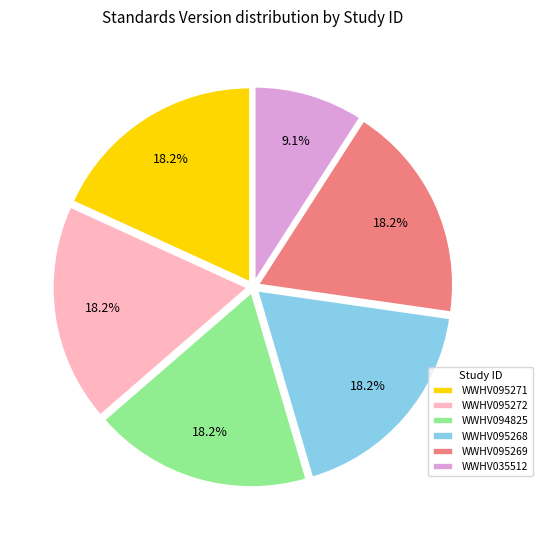

Does WWHV095269 account for over 50% of the chart?

No